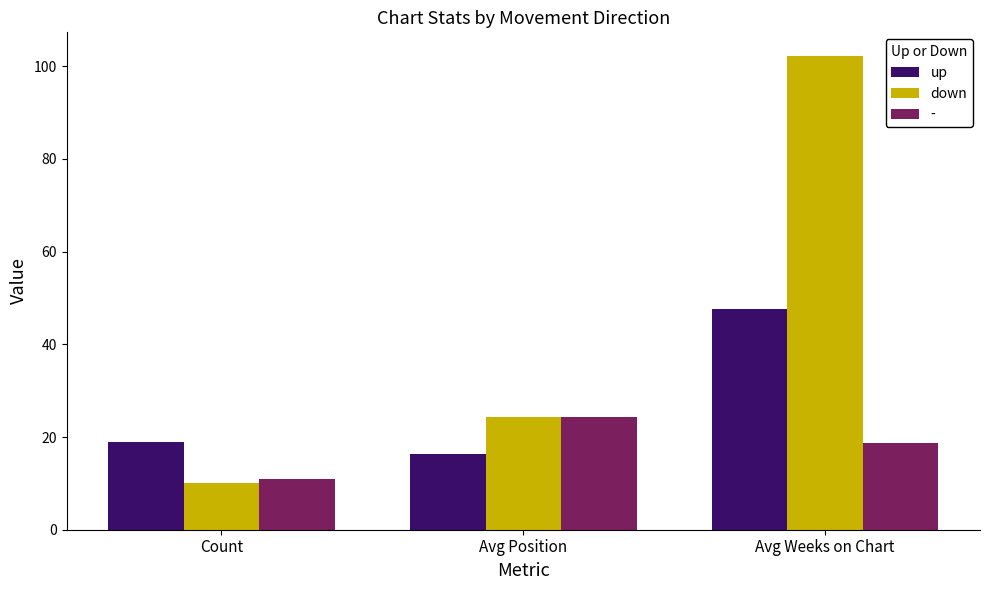

What are all the series names shown in the legend?

up, down, -